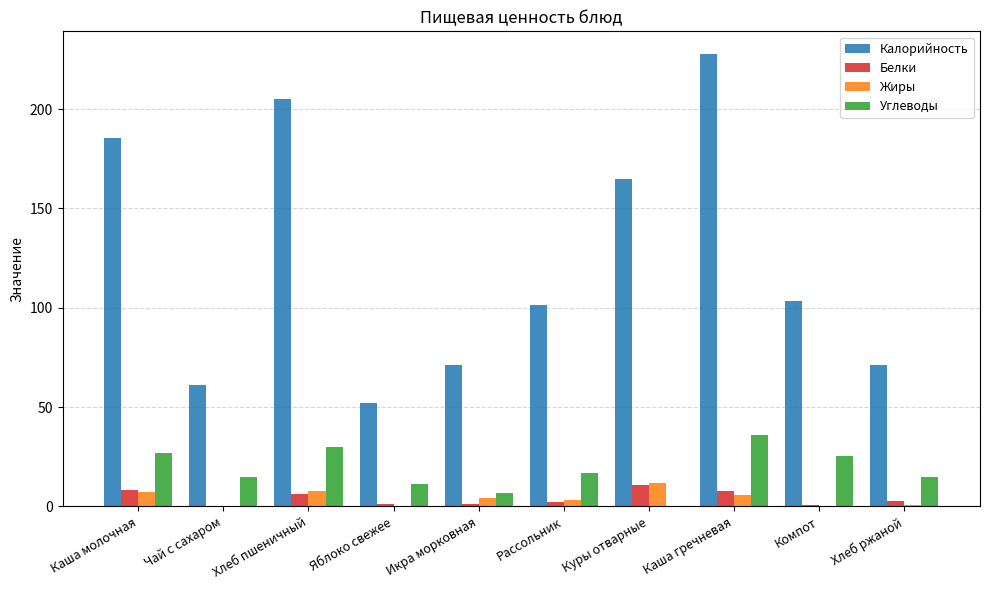

Is it true that Белки equals 8.1 at Каша молочная?

True